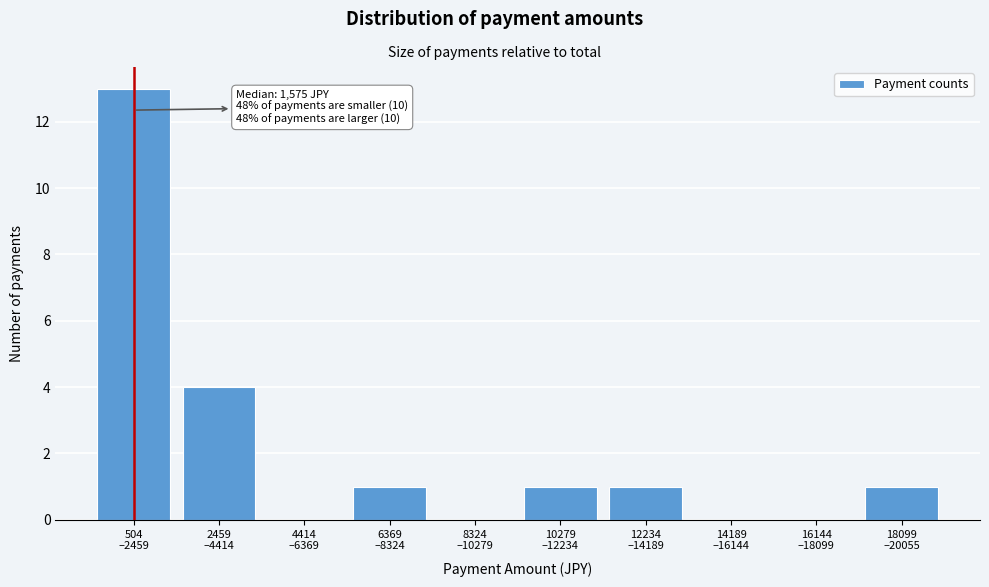

What is the maximum value shown in the chart?

13